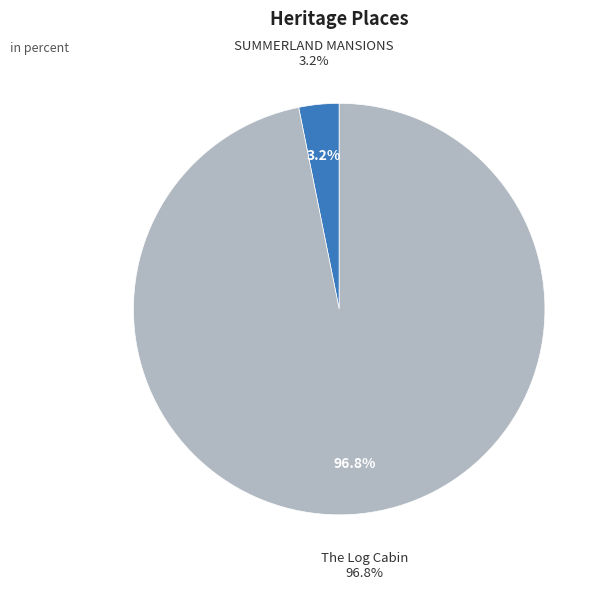

Rank the categories by value from lowest to highest.

SUMMERLAND MANSIONS, The Log Cabin